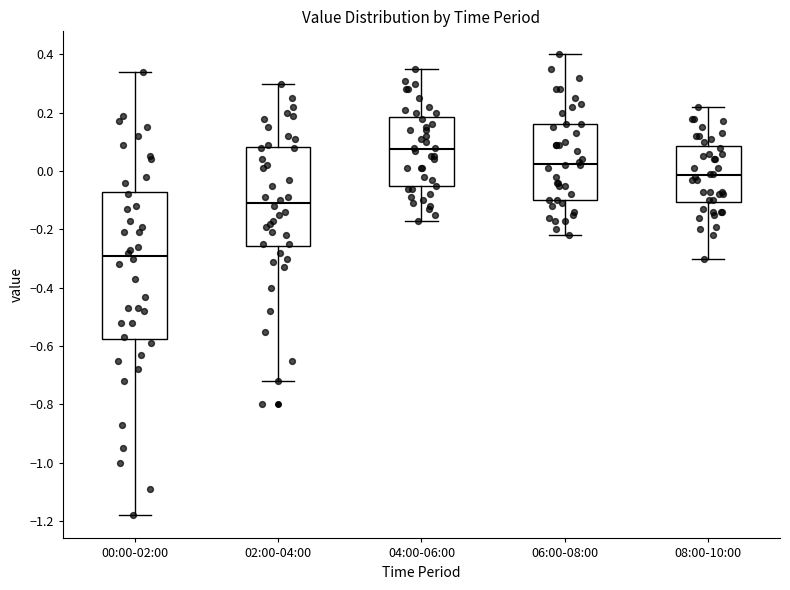

Where does the lower whisker of the box for 04:00-06:00 end on the y-axis? The values are not printed on the chart, so give them approximately, as read against the axis.

-0.16